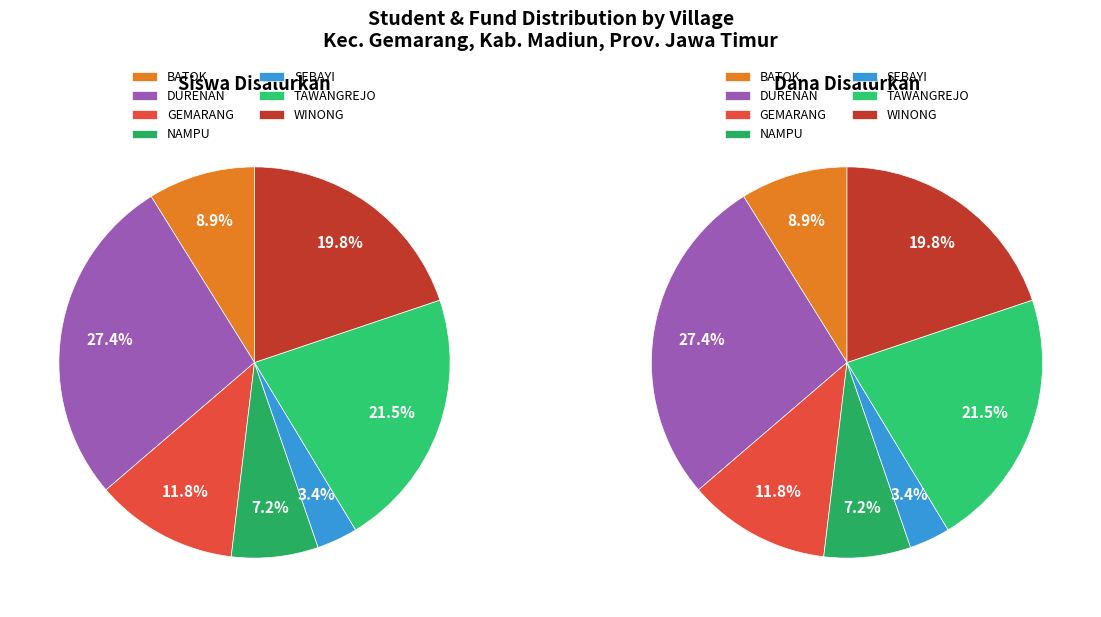

Is SDN SEBAYI 02 the majority of the pie?

No